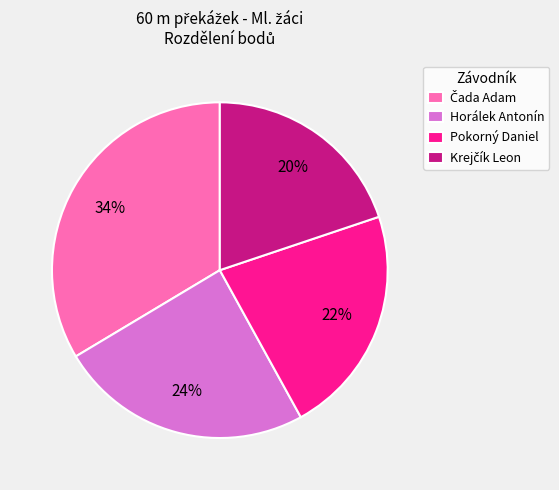

What percentage is the Pokorný Daniel slice, to the nearest percent?

22%